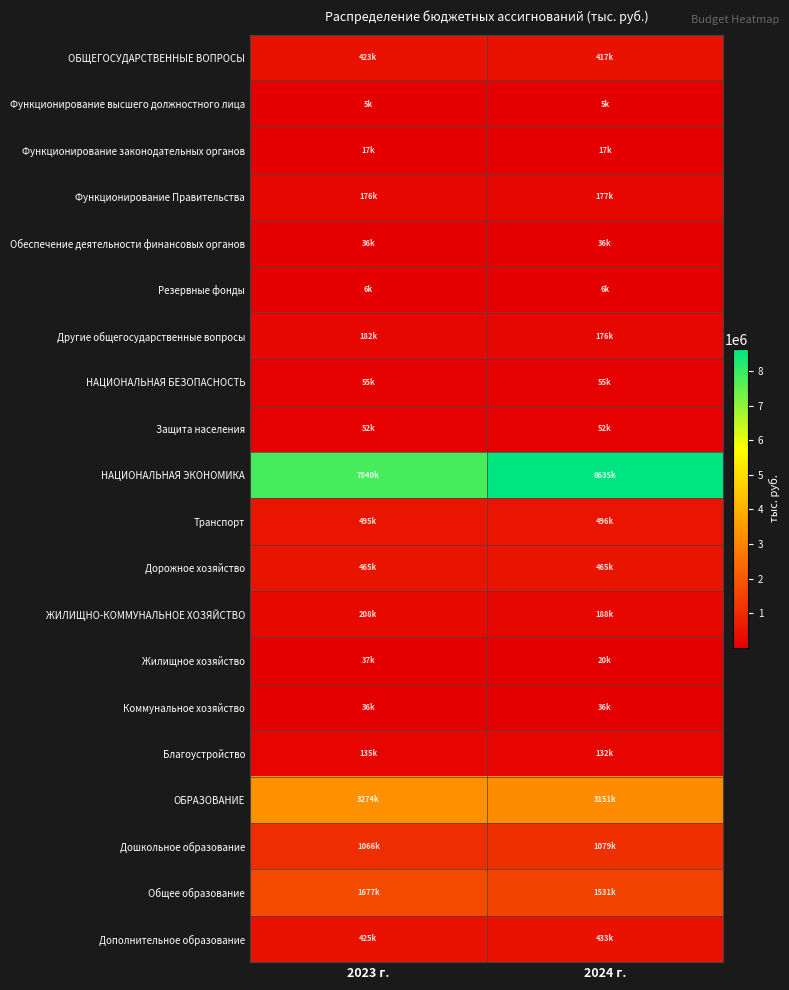

At how many categories does at least one series exceed 7170159?

2